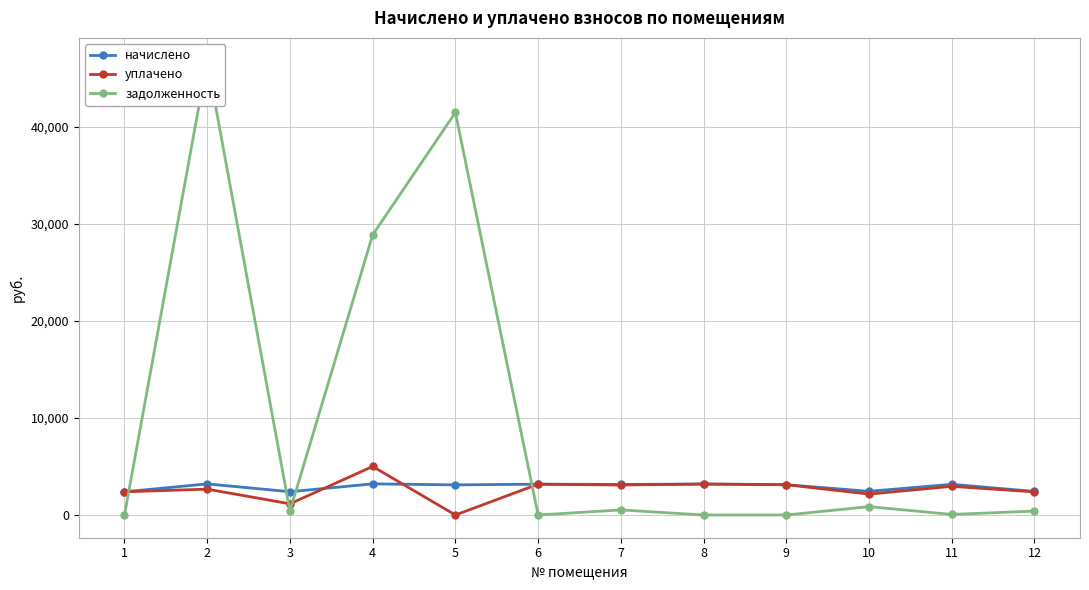

True or false: уплачено and задолженность intersect in this chart.

True